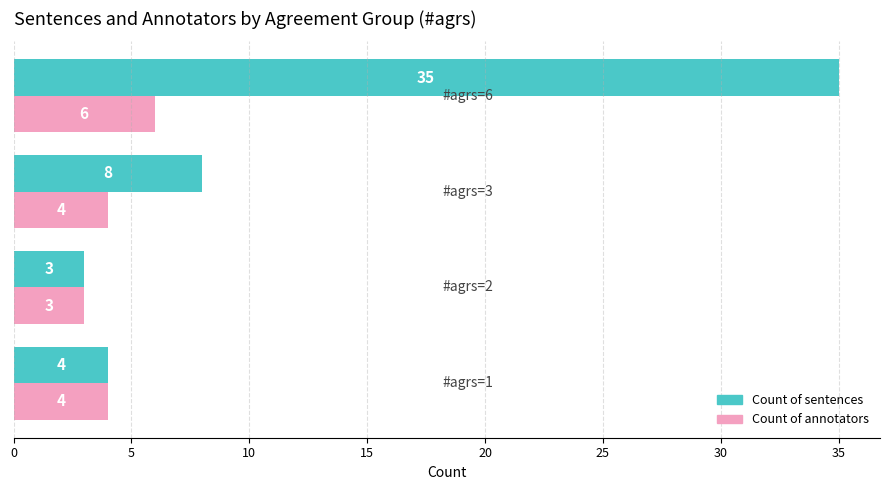

What is the average value of the Count of annotators series?

4